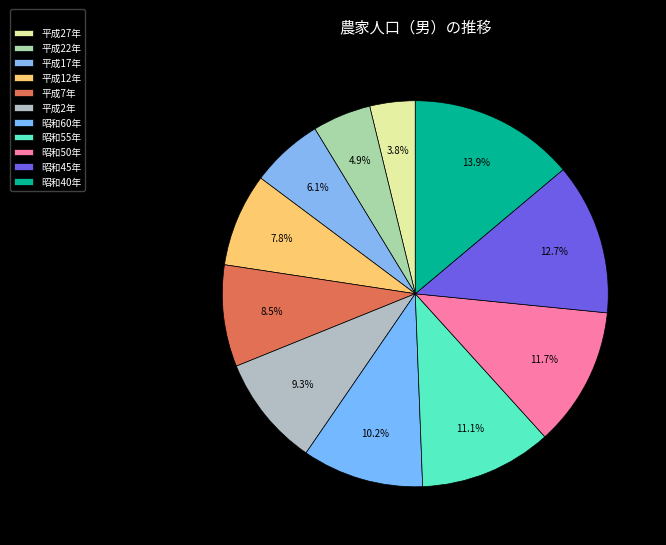

What is the ratio of the value at 平成17年 to the value at 平成22年?

1.2